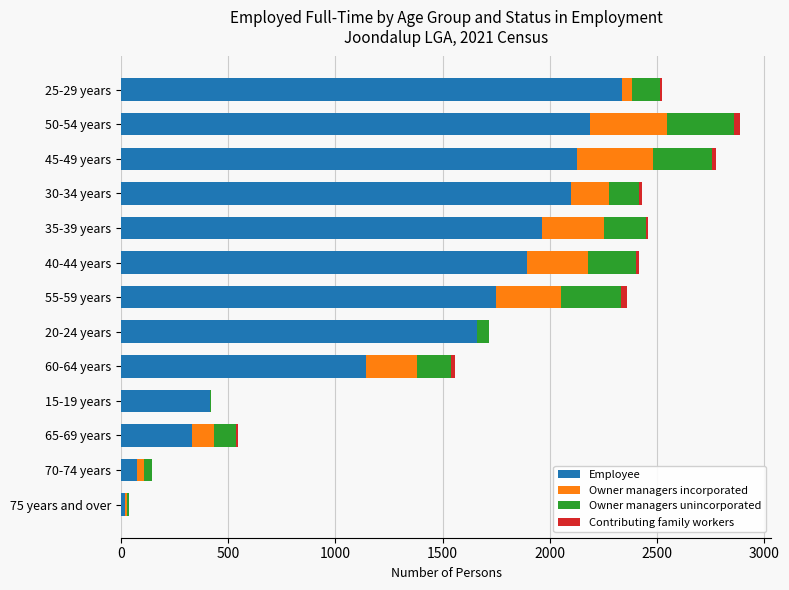

At which label does Employee reach its peak?

25-29 years